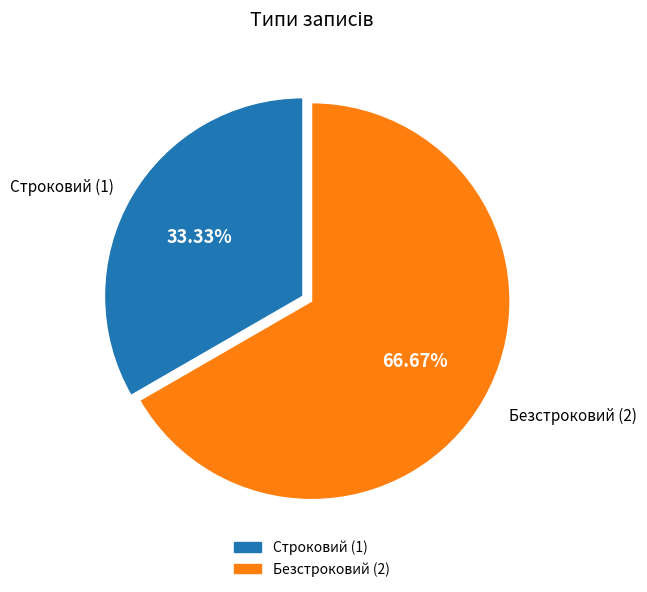

Is it true that Безстроковий is 67% of the pie?

True